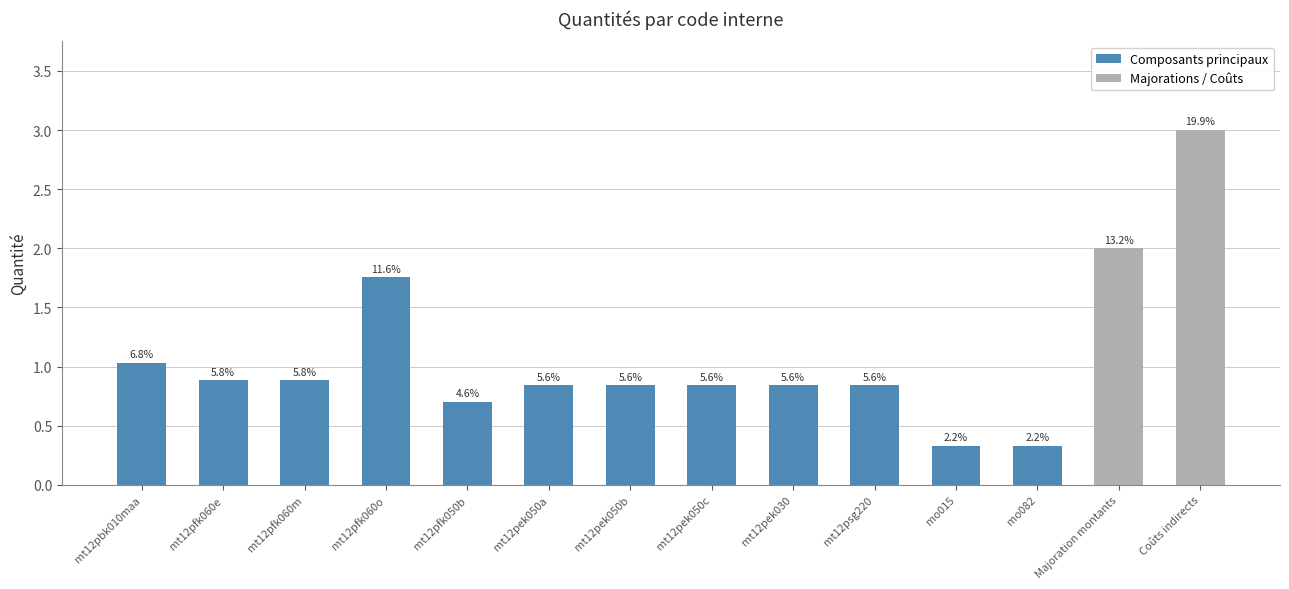

What position from the right is mt12pbk010maa?

14